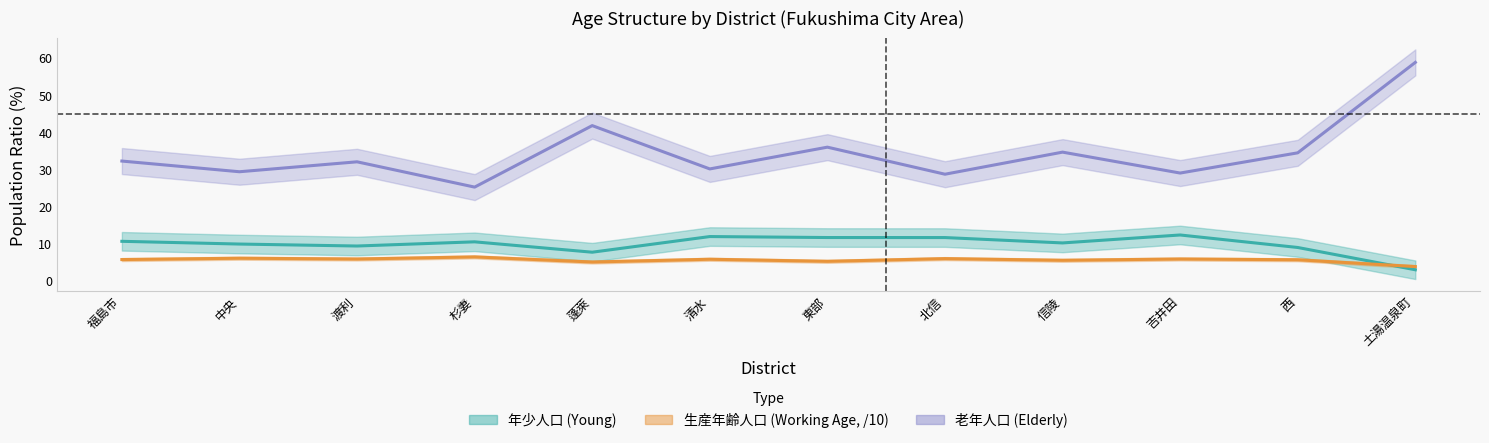

The 年少人口割合 series shows 3.5 at 福島市. True or false?

False